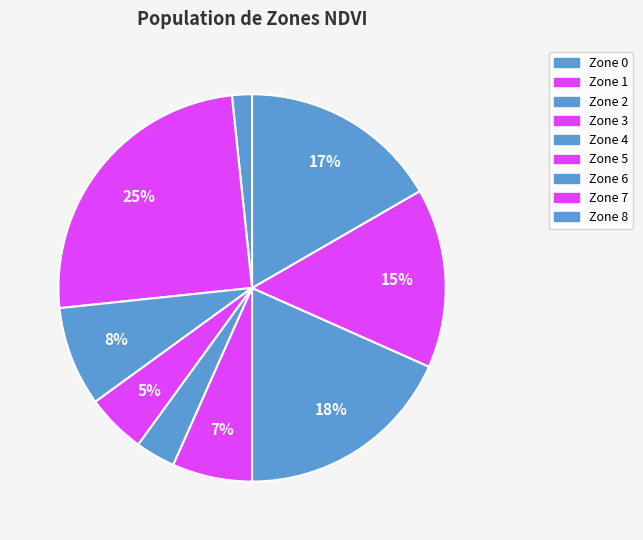

Count the number of slices in the pie.

9